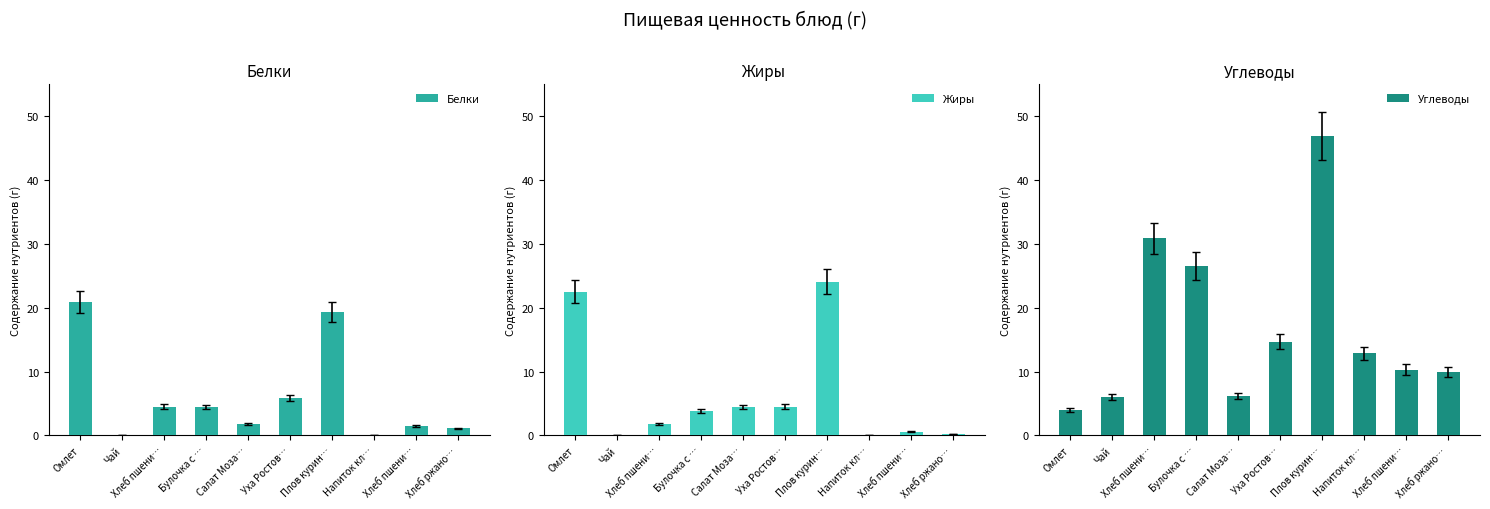

Reading left to right, transcribe all the data shown in this chart.

Белки: 20.9	0.0	4.5	4.4	1.7	5.9	19.3	0.0	1.5	1.1
Жиры: 22.5	0.0	1.7	3.8	4.4	4.5	24.1	0.0	0.6	0.2
Углеводы: 3.9	6.0	30.8	26.5	6.1	14.7	46.9	12.8	10.3	9.9